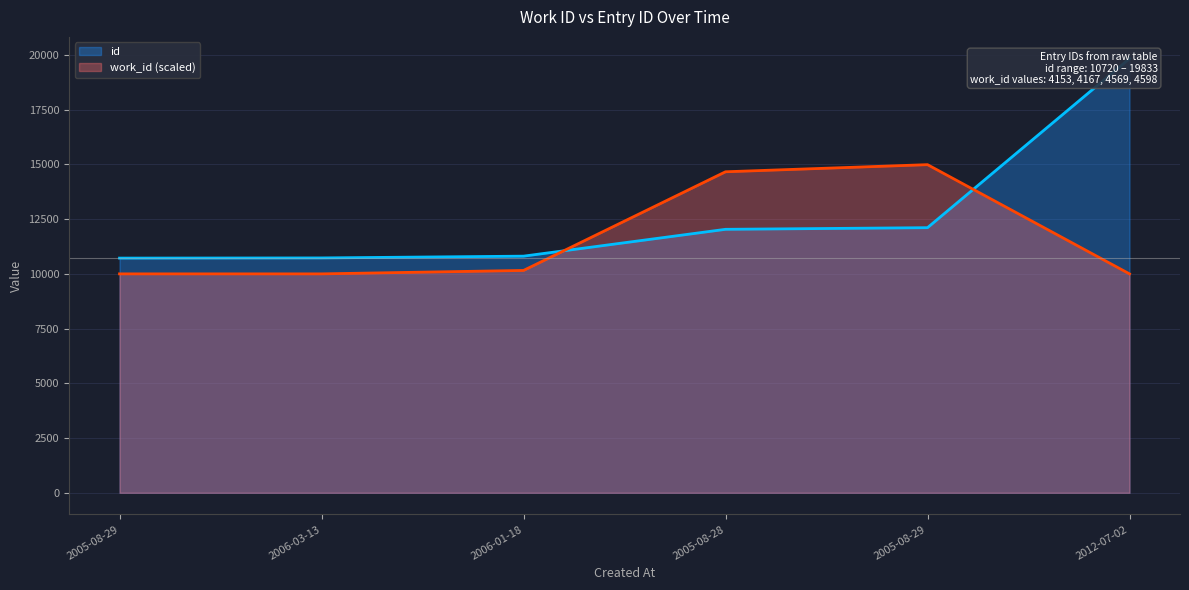

List the labels in order of id value, smallest first.

2005-08-29, 2006-03-13, 2006-01-18, 2005-08-28, 2005-08-29, 2012-07-02